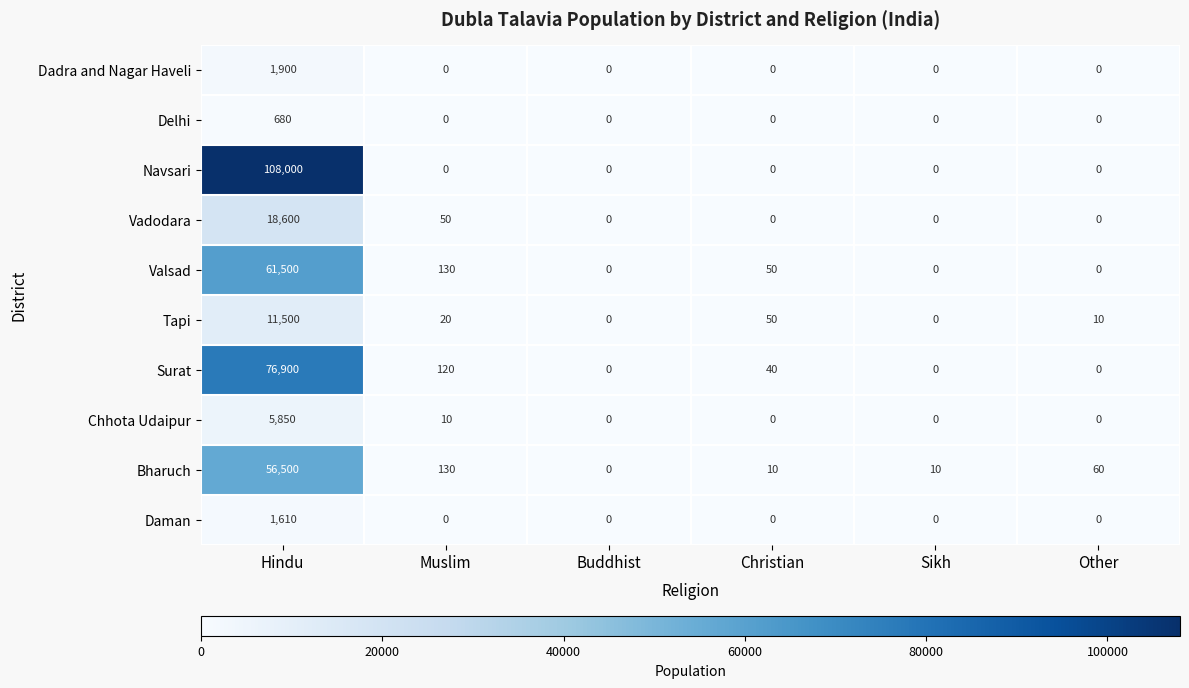

What is the difference between the highest and lowest values at Muslim?

130